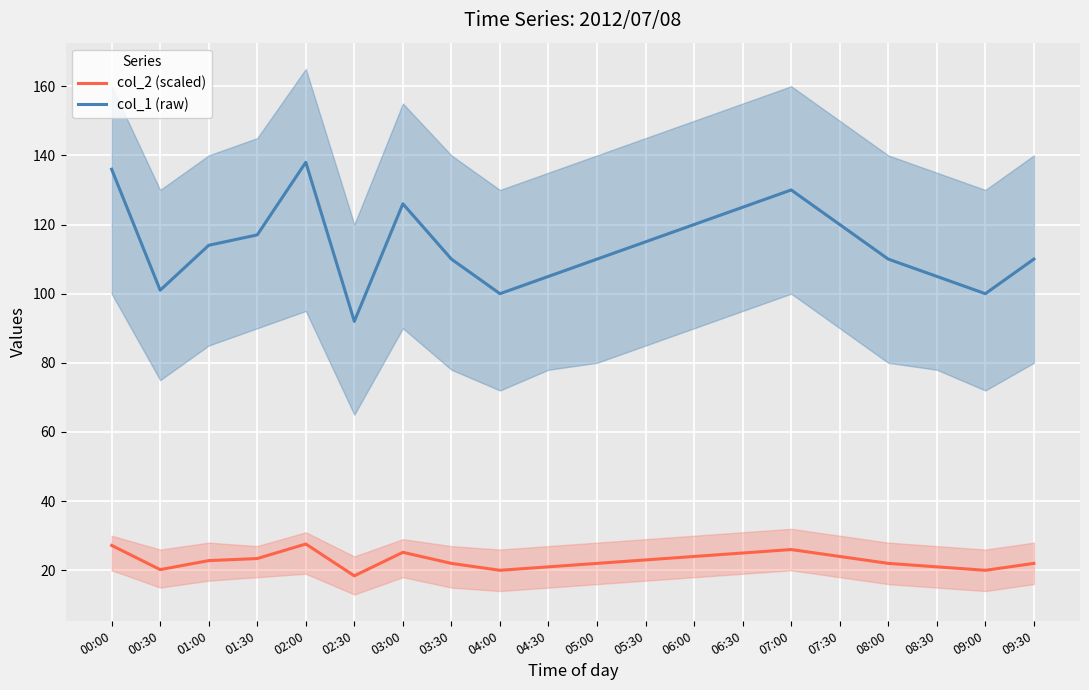

At which category does the chart reach its peak across all series?

02:00